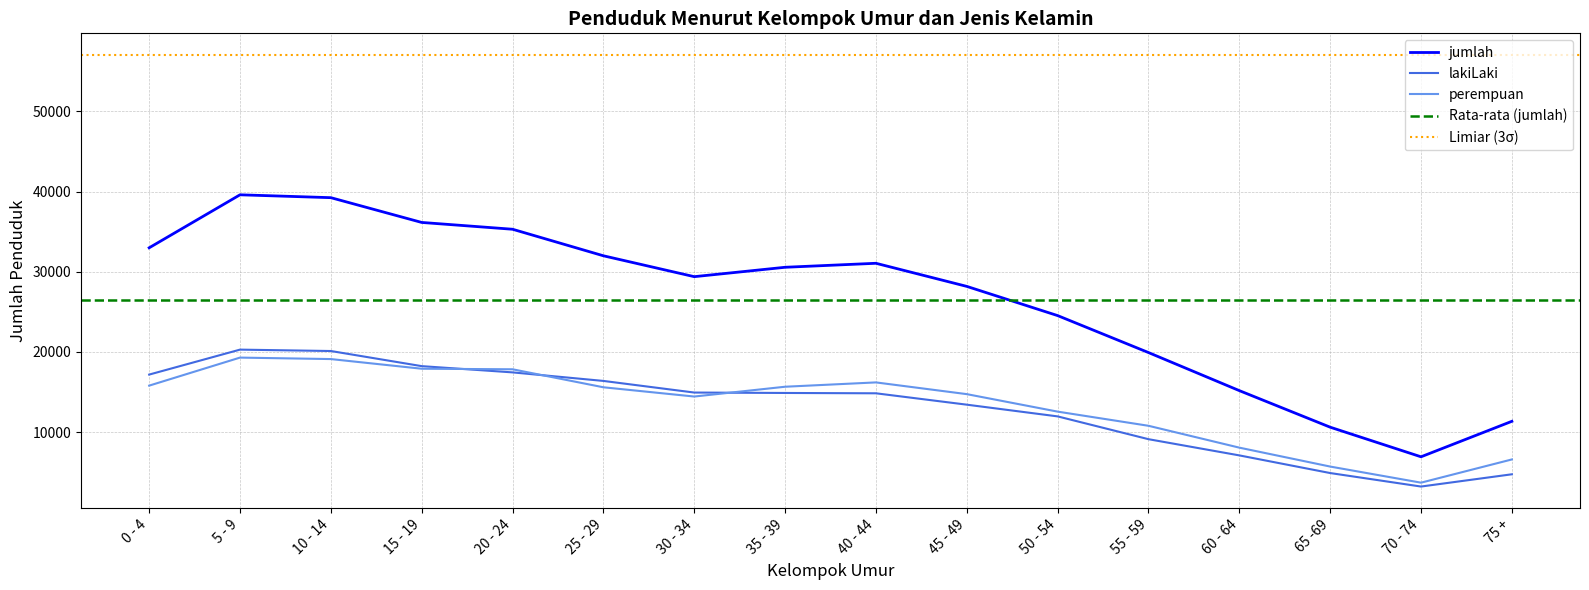

In perempuan, how many points are higher than both neighbors (excluding endpoints)?

2